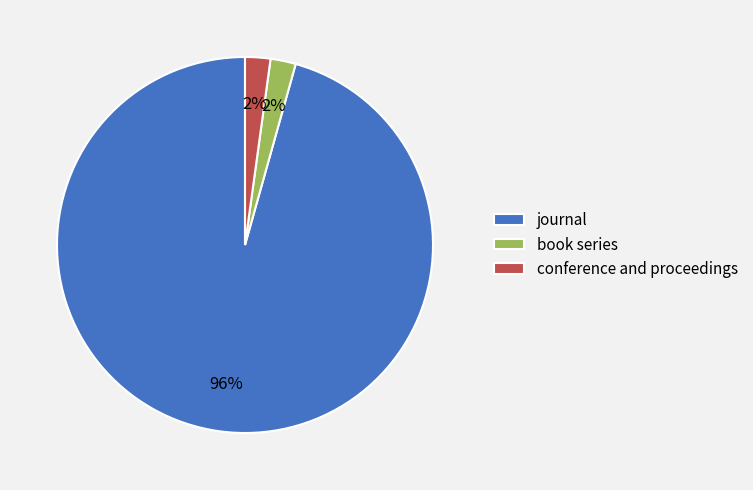

To the nearest percent, what percentage of the pie is book series?

2%